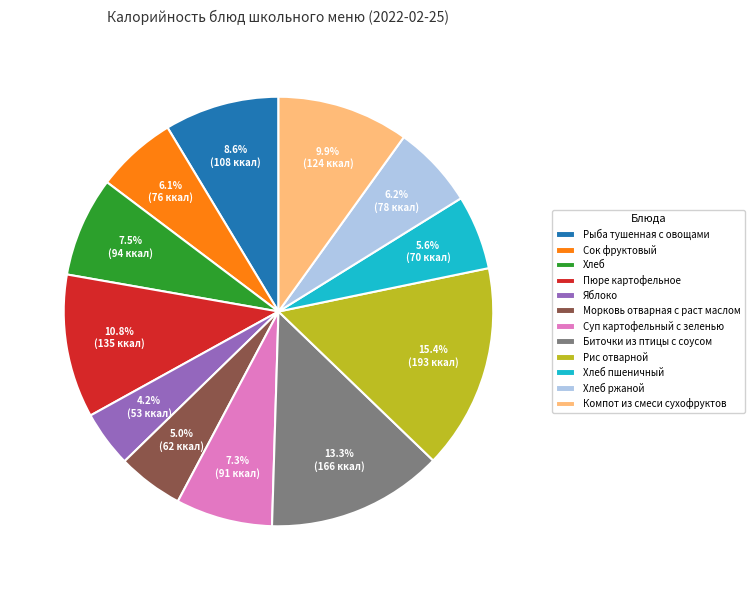

What percentage is NOT represented by Рис отварной?

84.6%